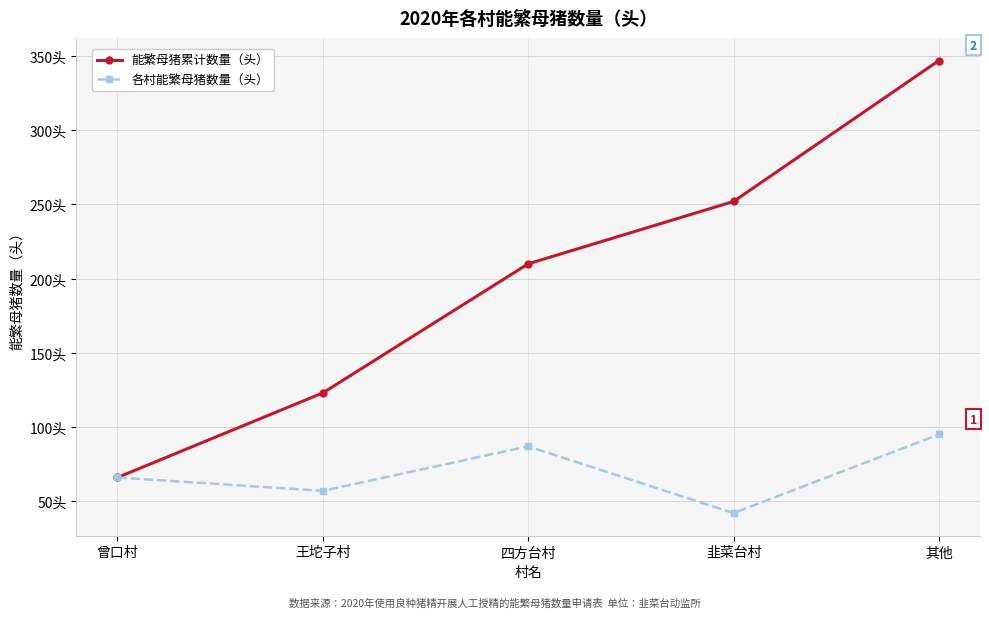

Reading left to right, extract all data points from this chart.

能繁母猪累计数量（头）: 66	123	210	252	347
各村能繁母猪数量（头）: 66	57	87	42	95